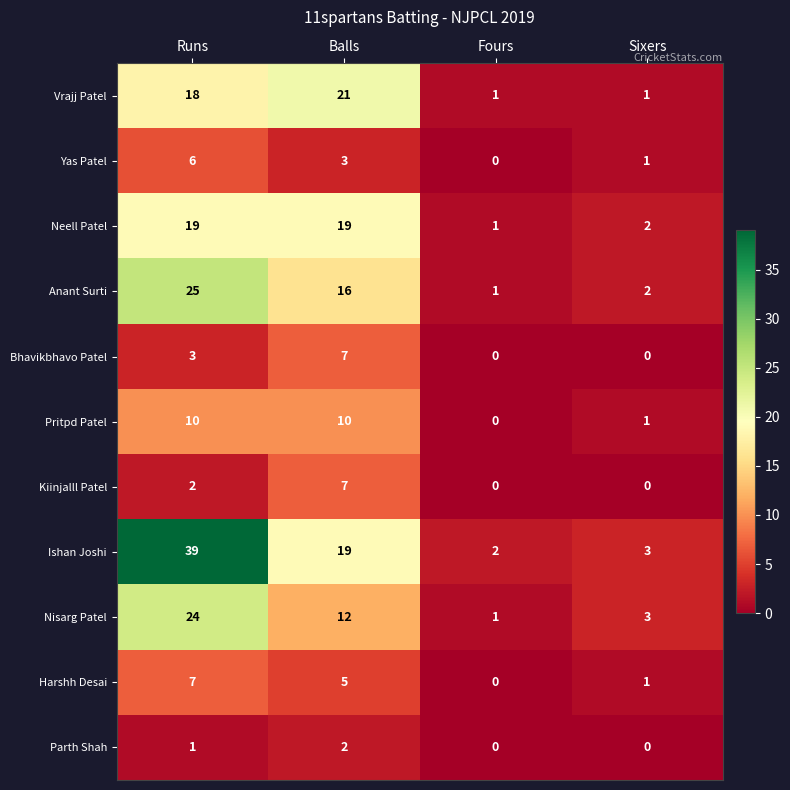

What is the greatest value displayed?

39